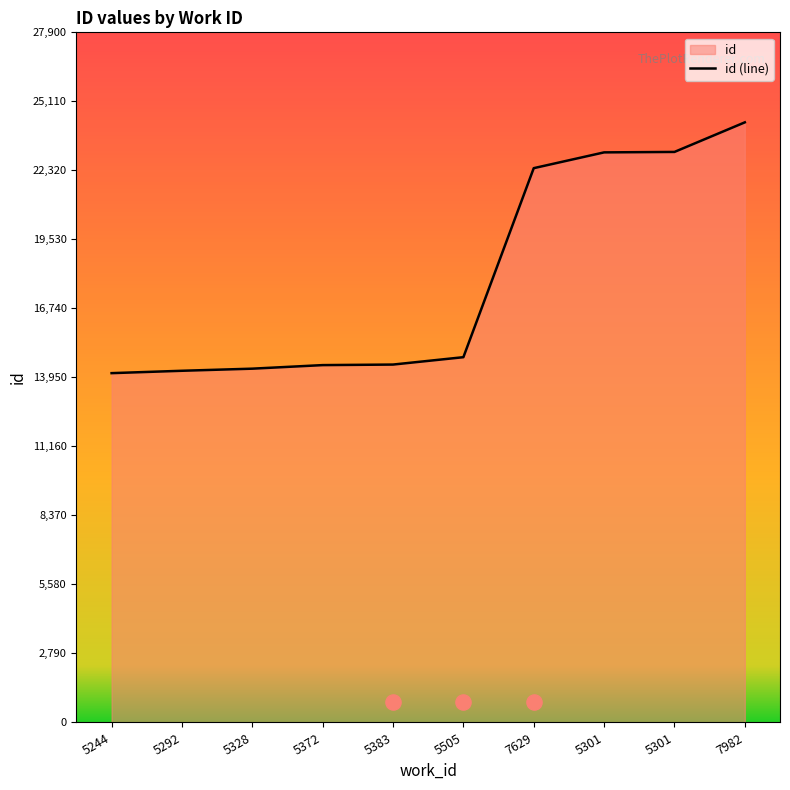

Which has a higher value, 5328 or 5372?

5372